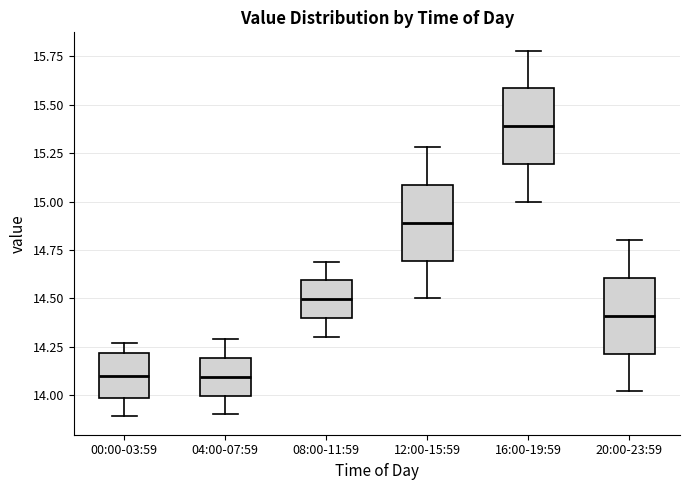

Which box has the highest median line?

16:00-19:59